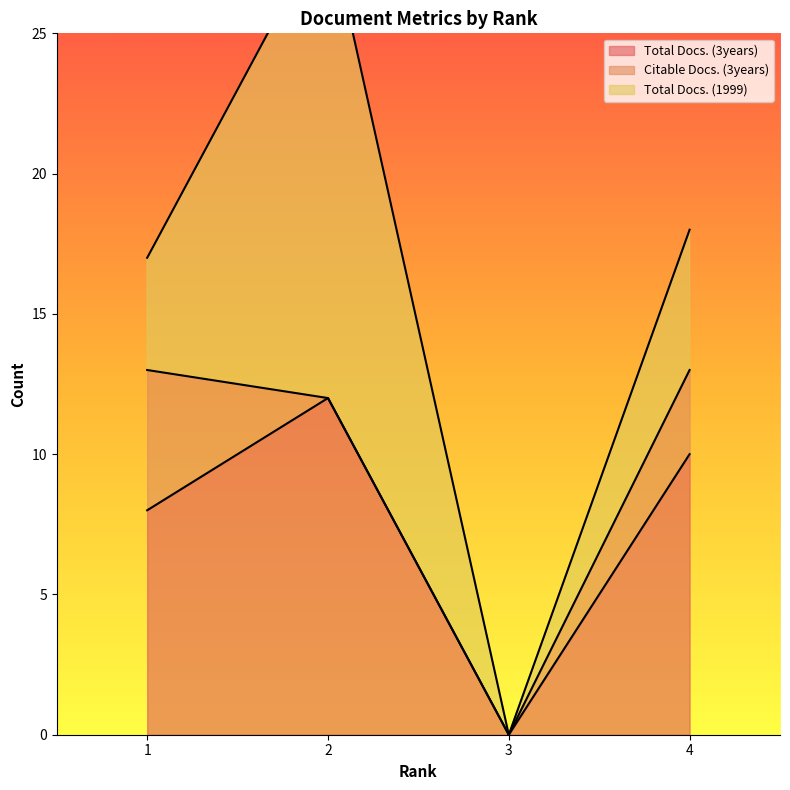

The Total Docs. (3years) series shows 0 at 3. True or false?

True